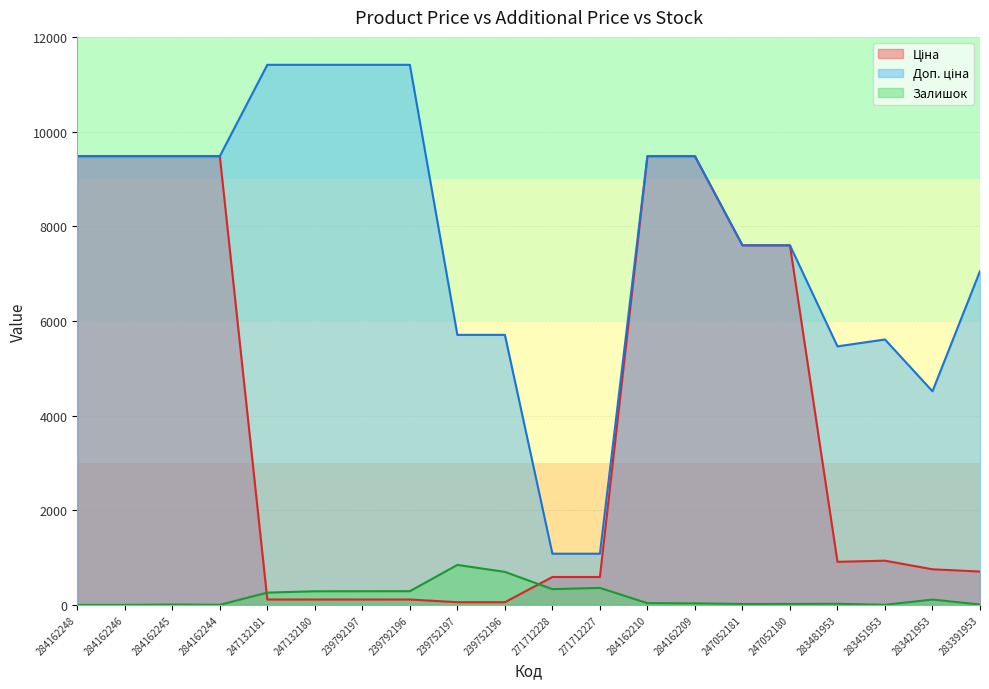

What is the label of the 14th point from the left?

284162209